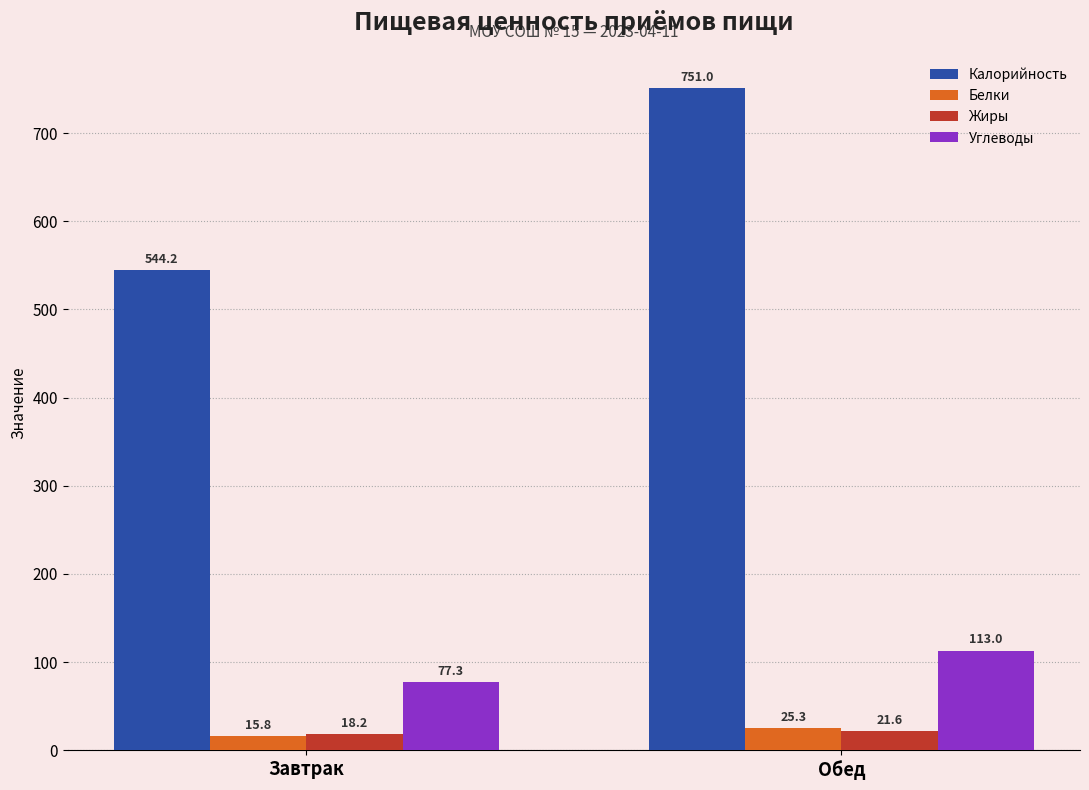

At which category is the sum across all series the highest?

Обед